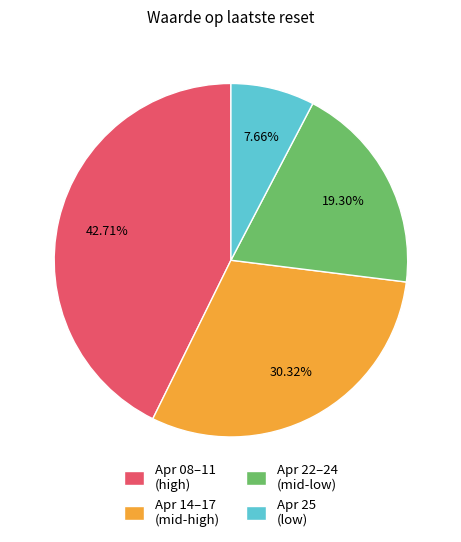

Approximately how many times larger is the value at Apr 08–11 (high) compared to Apr 22–24 (mid-low)?

2.2